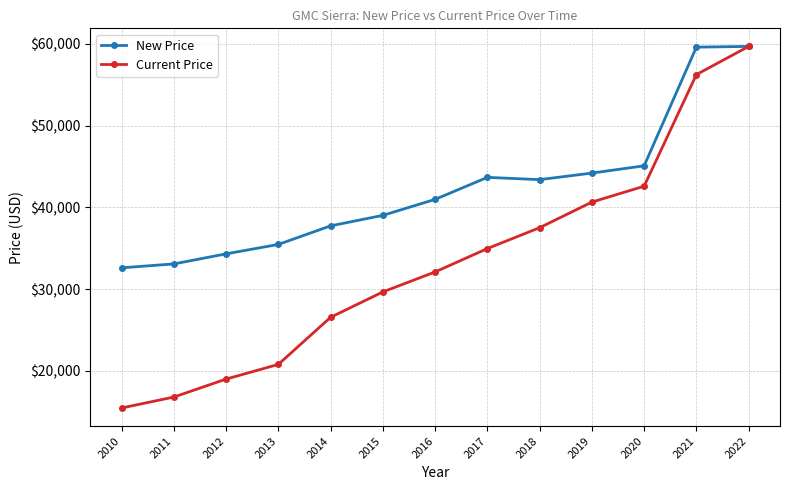

At 2021, list the series in order from smallest to largest.

Current Price, New Price